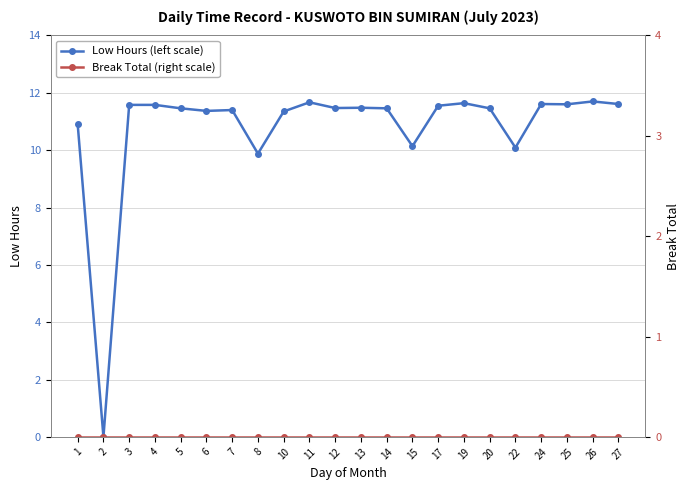

At 22, list the series in order from smallest to largest.

Break Total (right scale), Low Hours (left scale)